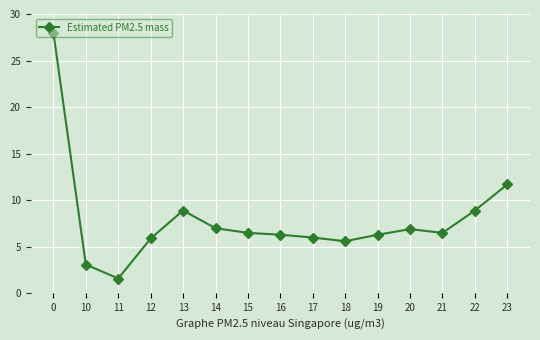

What is the value of the 11th point from the left?

6.3